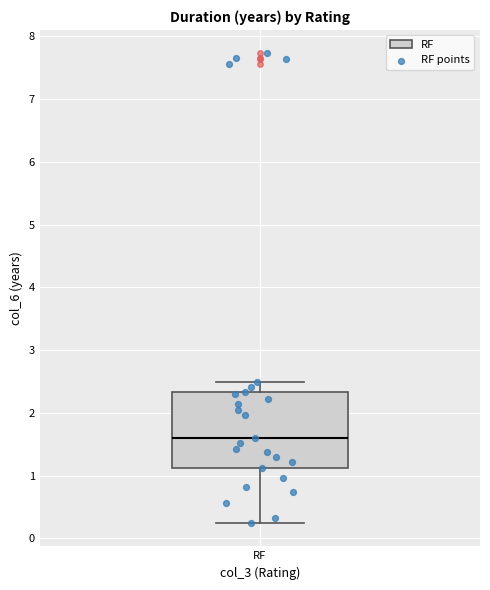

Read this box plot against the y-axis: the position of the median line, the range covered by the box, and the ends of both whiskers. The values are not printed on the chart, so give them approximately, as read against the axis.

median 1.6, box 1.1 to 2.3, whiskers 0.2 to 2.5